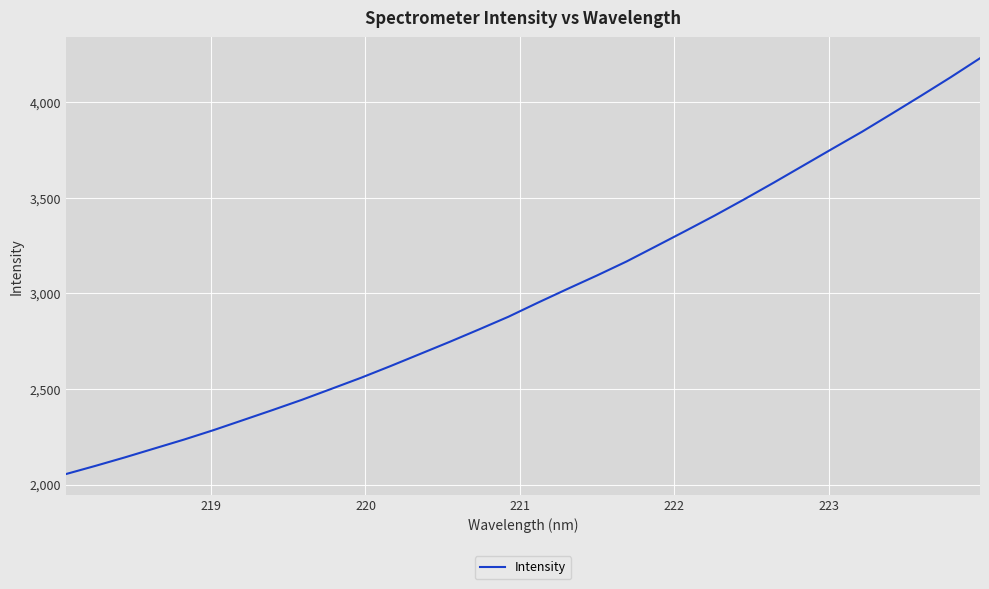

What is the sum of all values?

95880.3